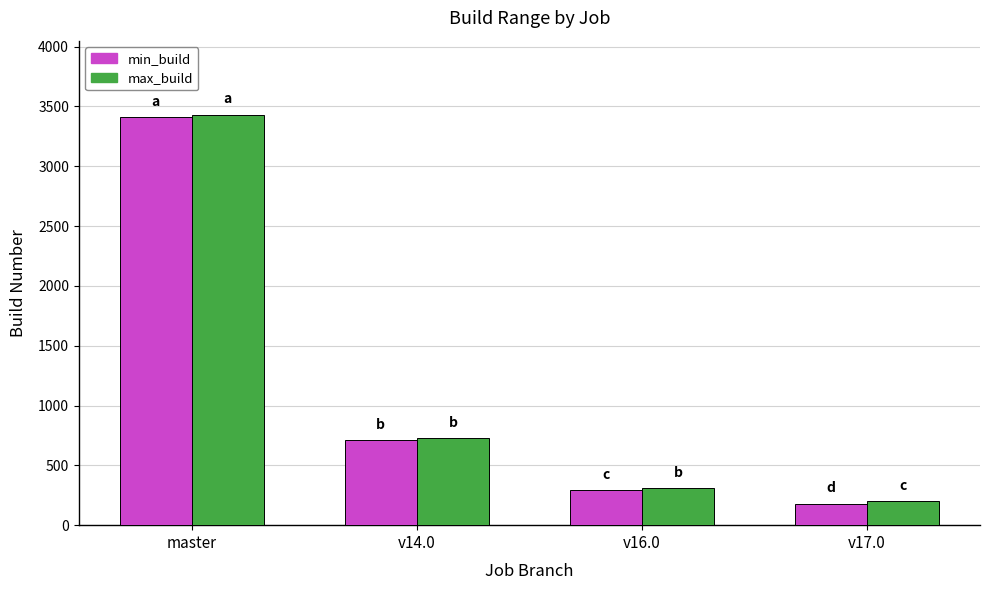

What is the total value across all series at v17.0?

380